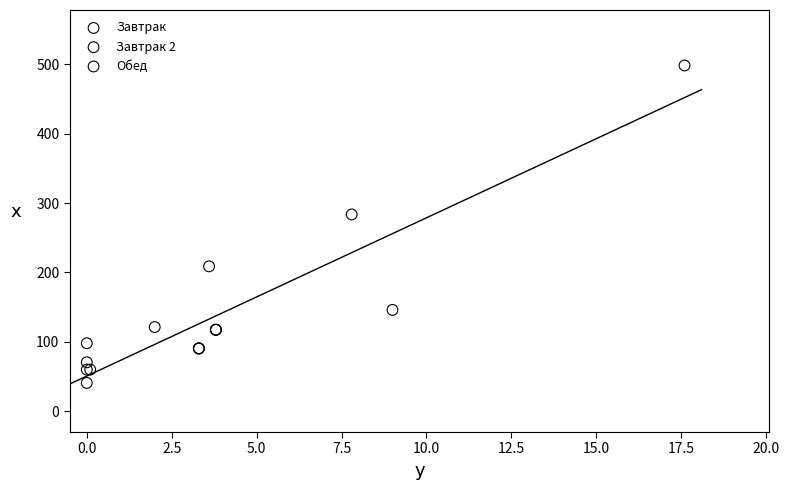

Which series has the largest Y range (max minus min)?

Обед